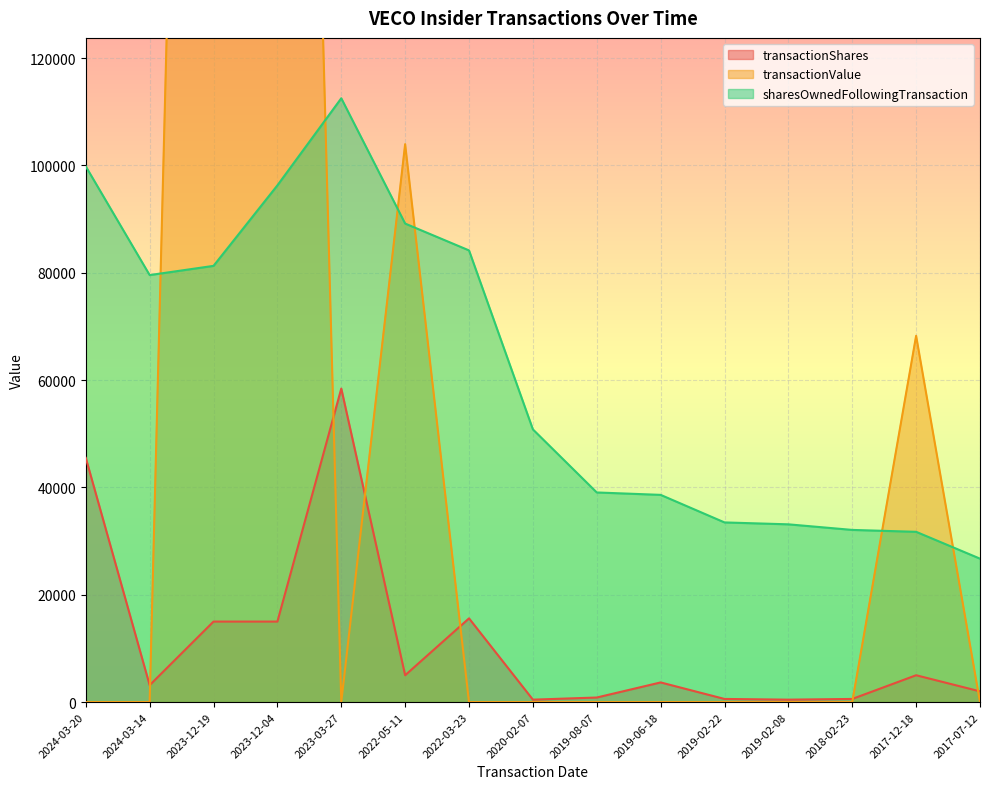

Which has a higher value, 2023-12-04 or 2024-03-20?

2024-03-20